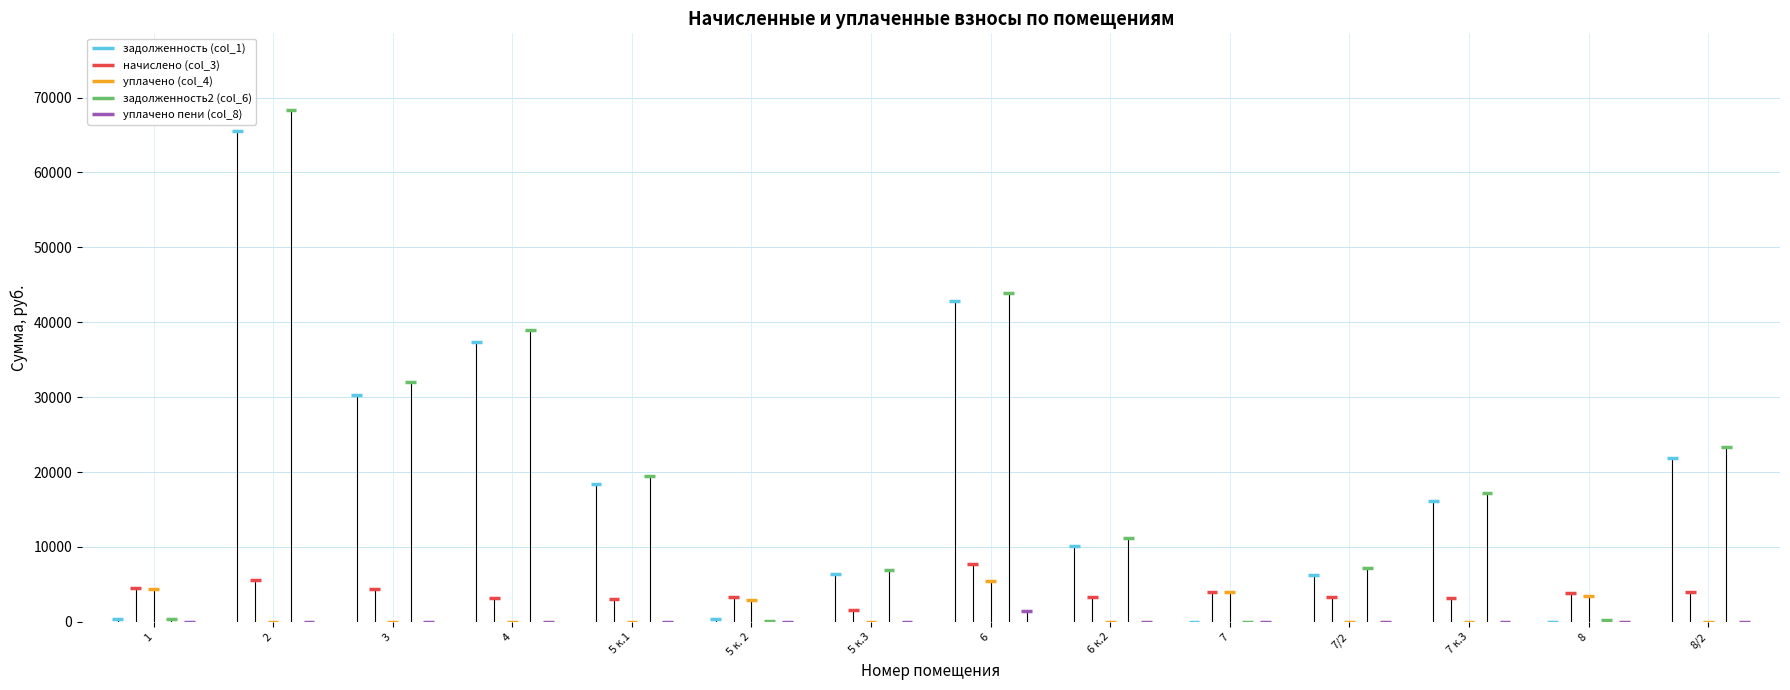

Is the value of задолженность2 (col_6) at 8 greater than the value of задолженность (col_1) at 7?

Yes